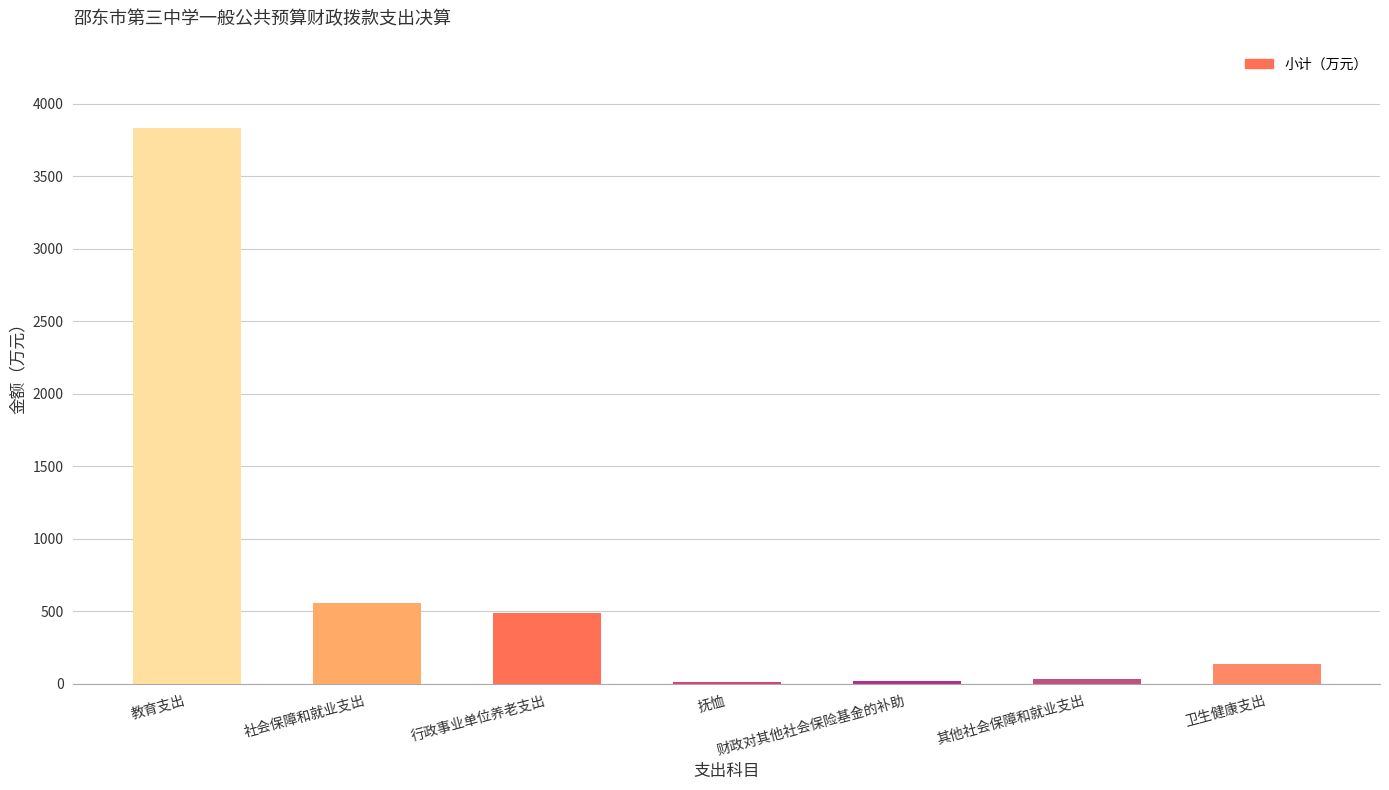

The chart shows a value of 489.5 at 行政事业单位养老支出. True or false?

True